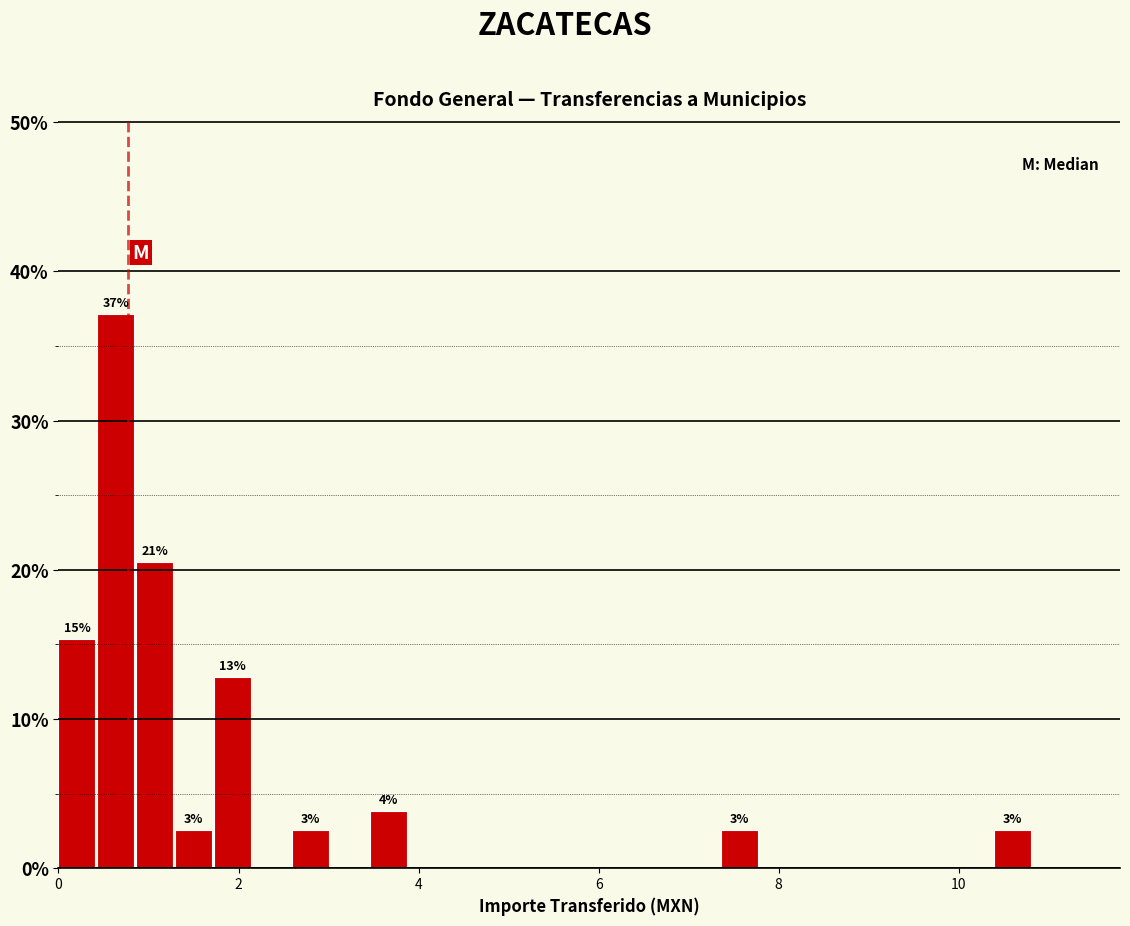

Read against the x-axis, roughly where is the centre of the tallest bar?

0.6